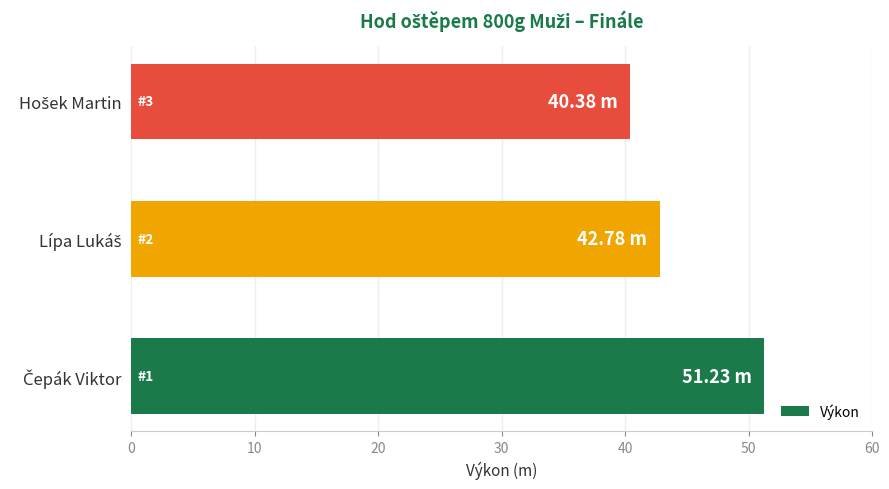

Count the number of data series in this chart.

1